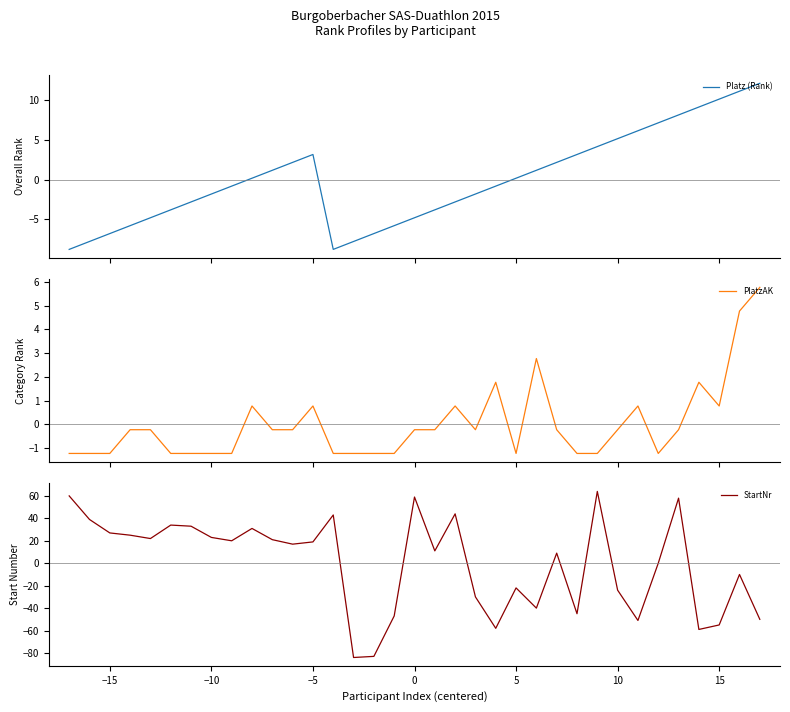

What is the difference between the maximum and minimum values in the StartNr series?

148.0